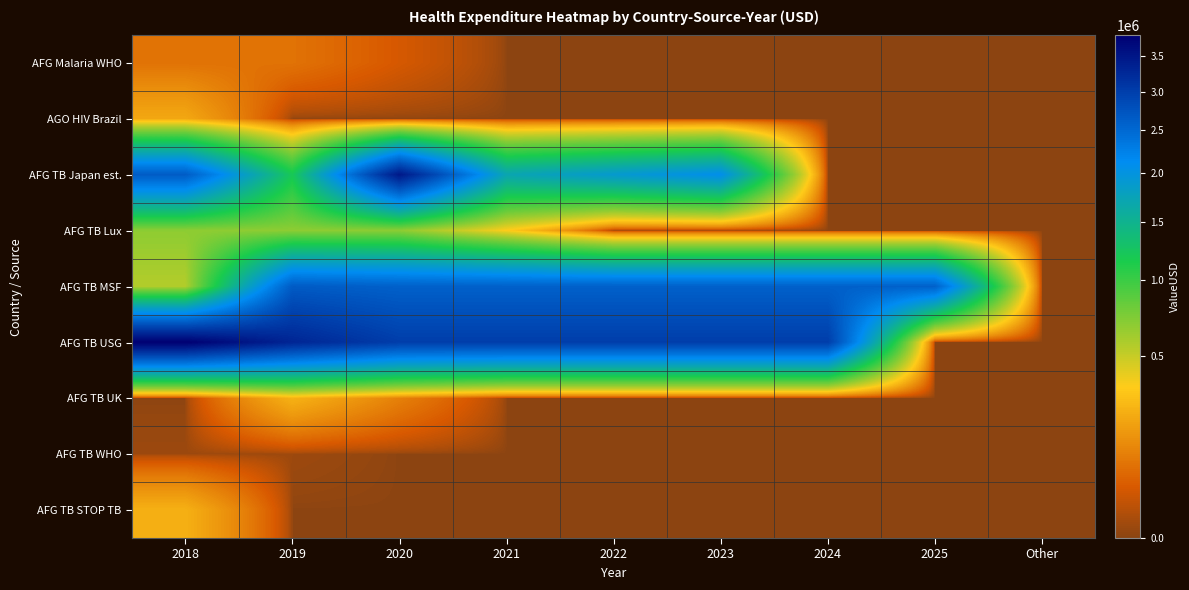

What is the total value across all series at 2020?

9888102